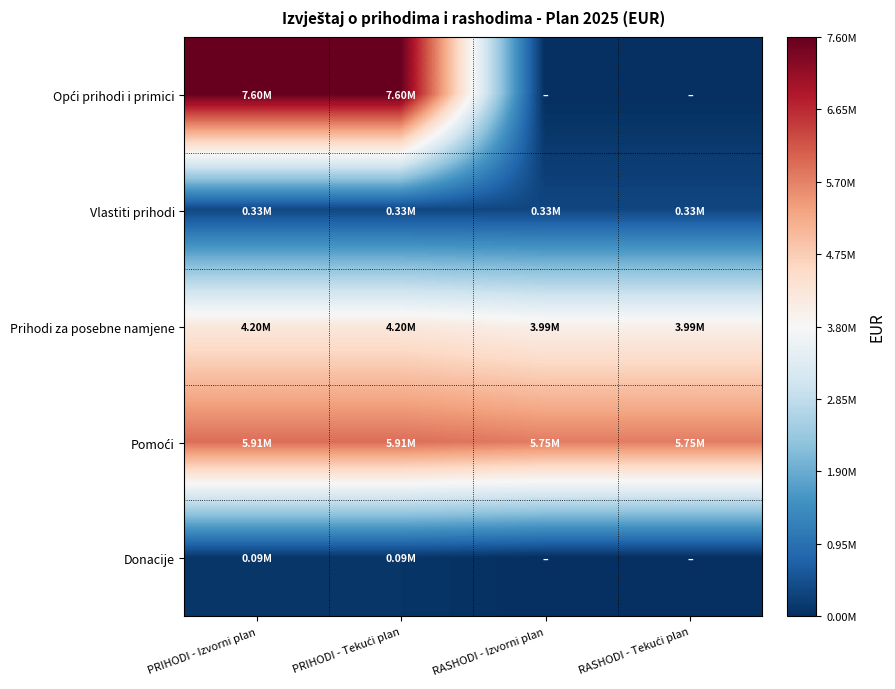

Which series has the largest total across all categories?

Pomoći